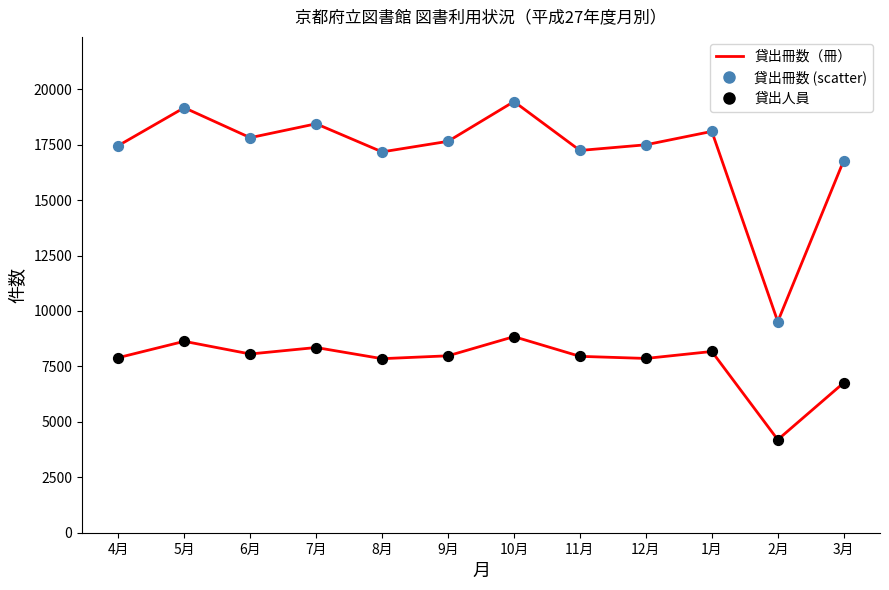

Which series has the largest Y range (max minus min)?

貸出冊数（冊）